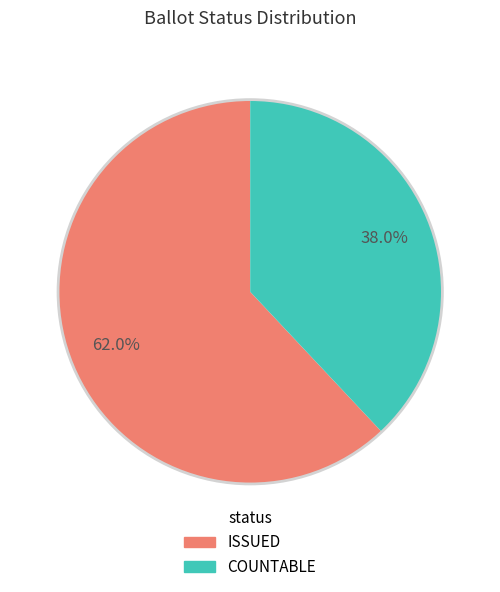

Is there any slice that represents more than half of the pie?

Yes